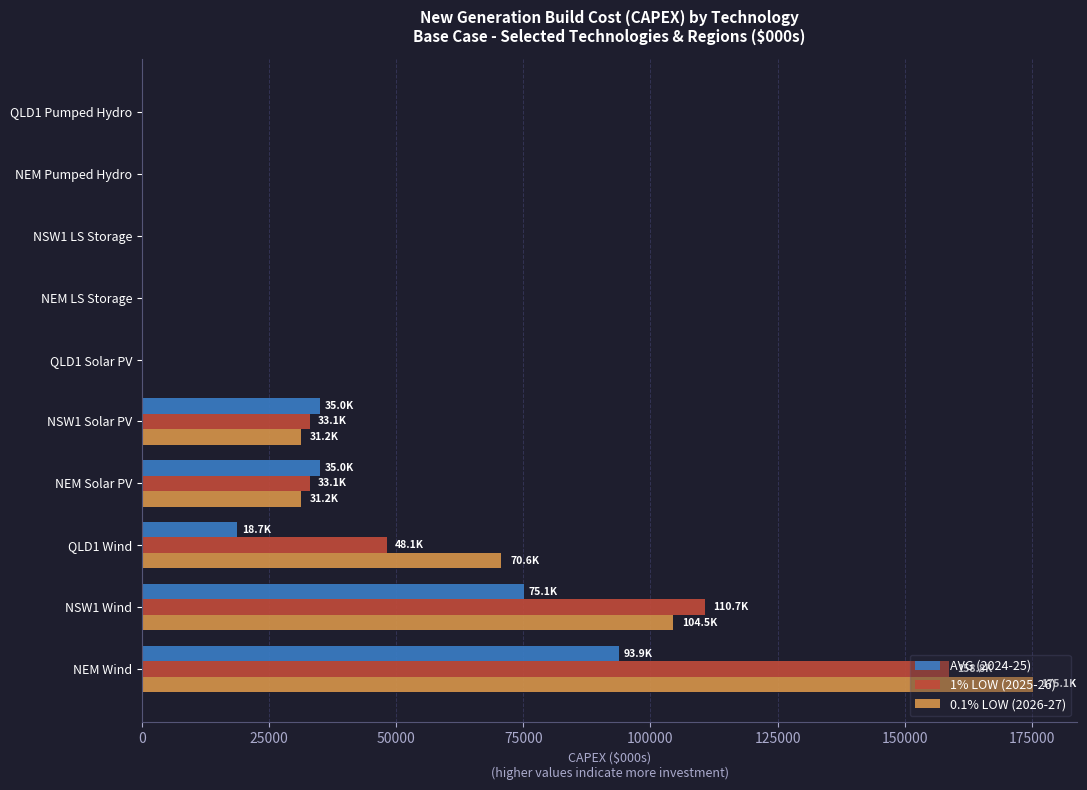

What is the sum of all 0.1% LOW (2026-27) values?

412781.1